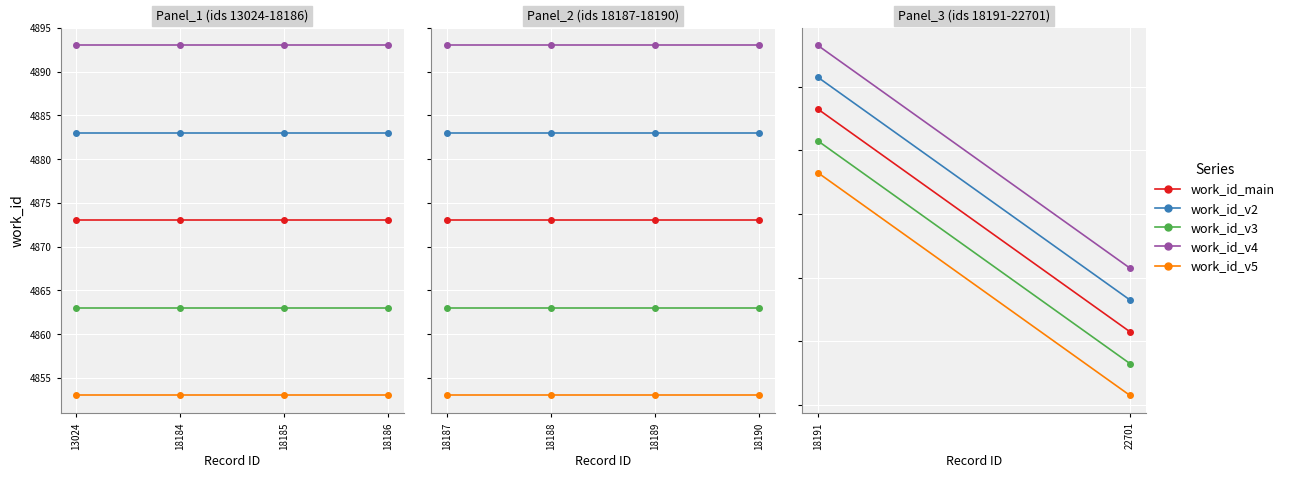

Read the work_id_main value at 18191, to the nearest 10.

4870